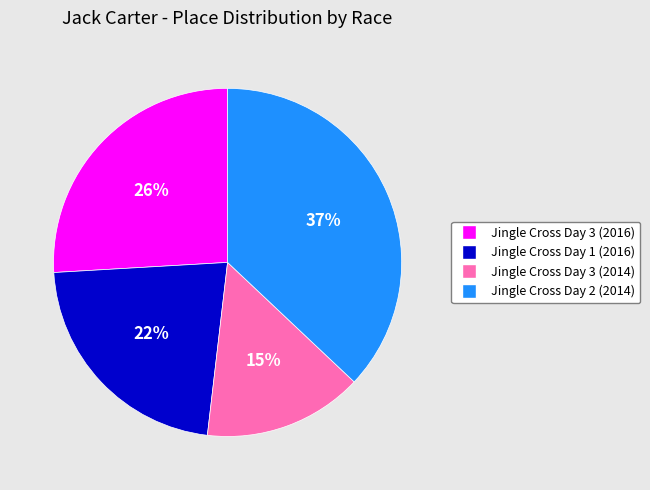

Which has a higher value, Jingle Cross Day 2 (2014) or Jingle Cross Day 3 (2014)?

Jingle Cross Day 2 (2014)